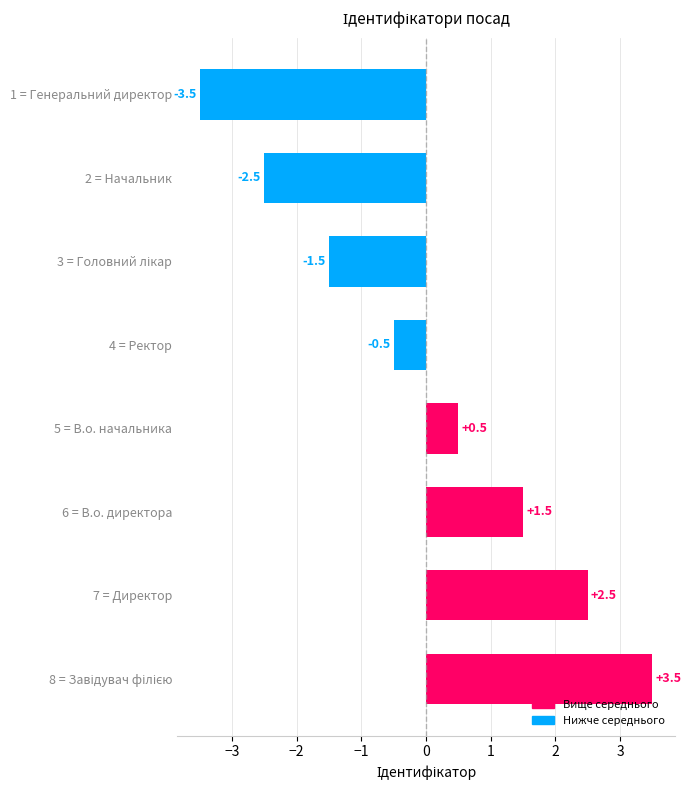

How many bars are there in total?

8